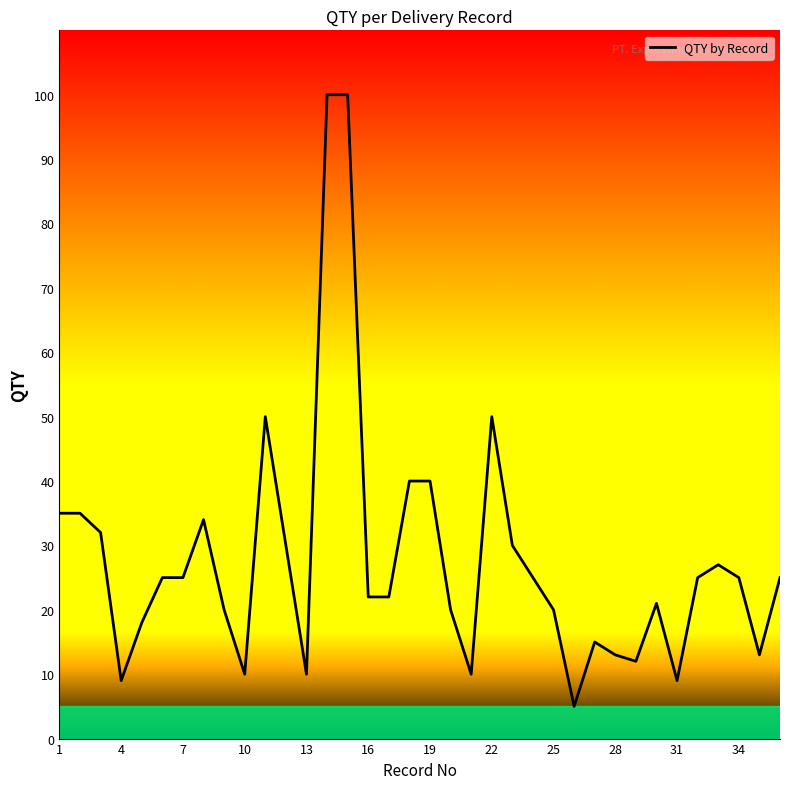

What is the maximum value shown in the chart?

100